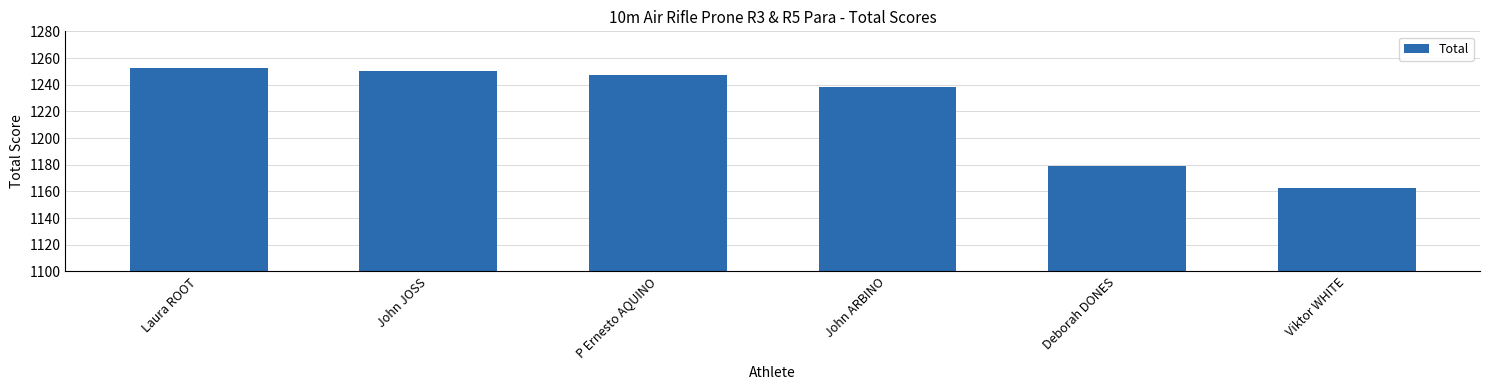

Does the chart contain any negative values?

No